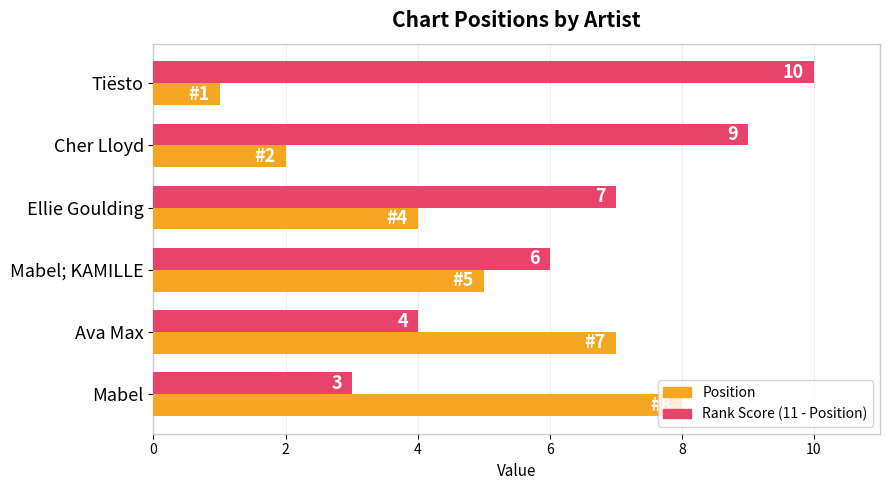

What value does the Position series have at Ellie Goulding?

4